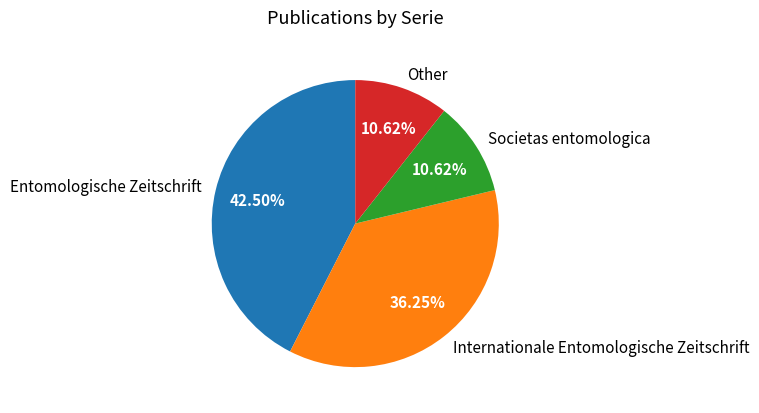

To the nearest percent, what percentage of the pie is Other?

11%